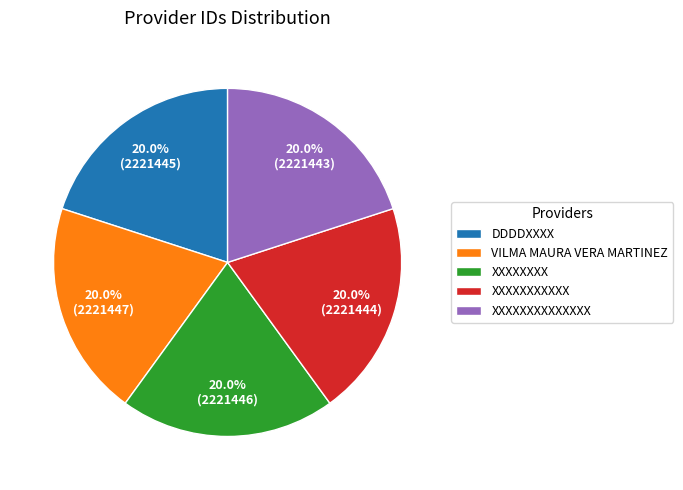

Is there any slice that represents more than half of the pie?

No